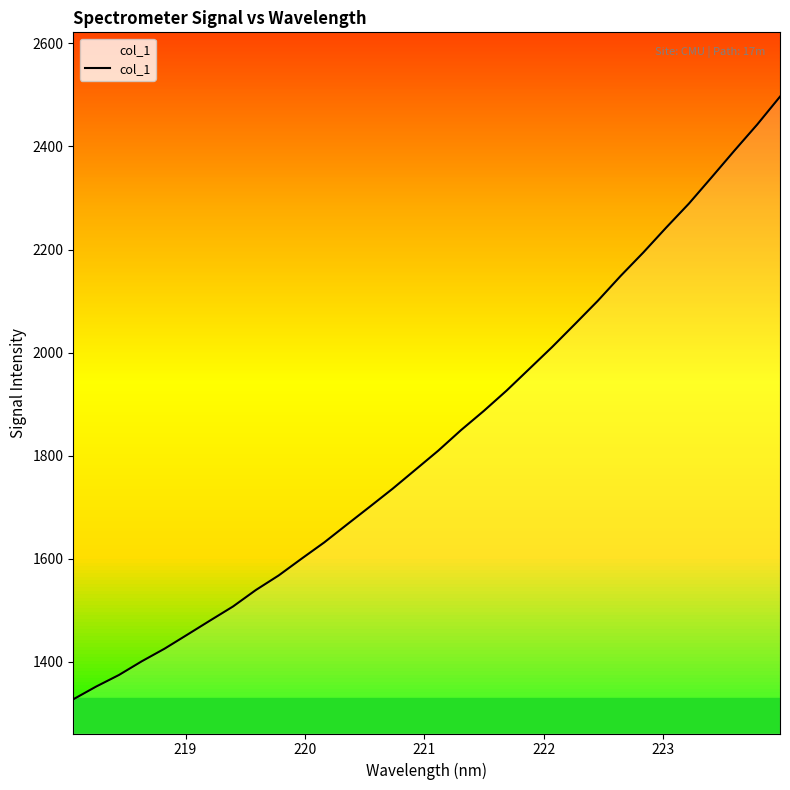

What is the difference between the maximum and second lowest values?

1144.8